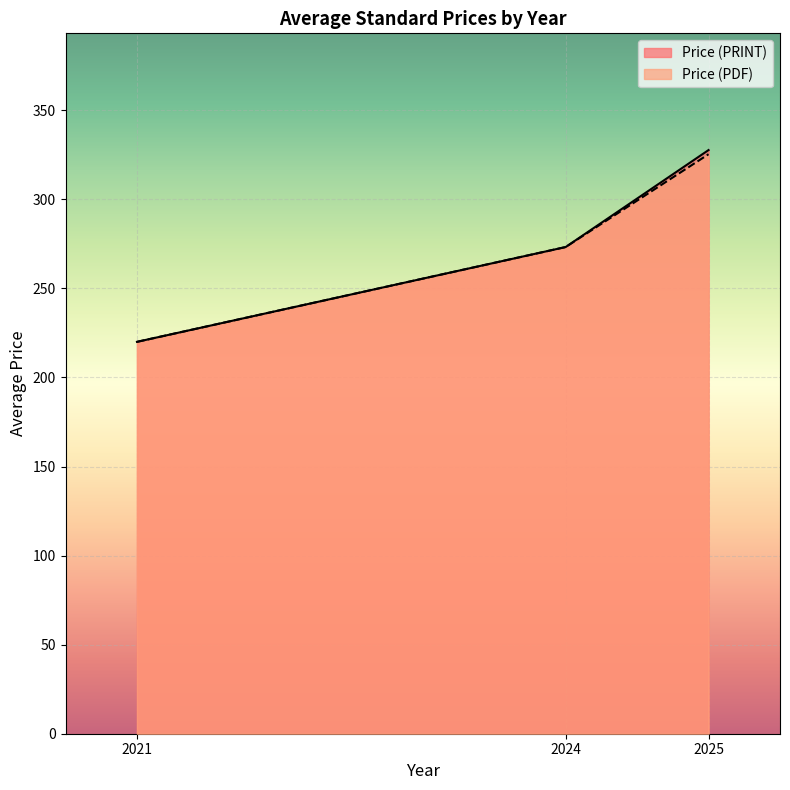

Which category has the lowest value in the Price (PRINT) series?

2021